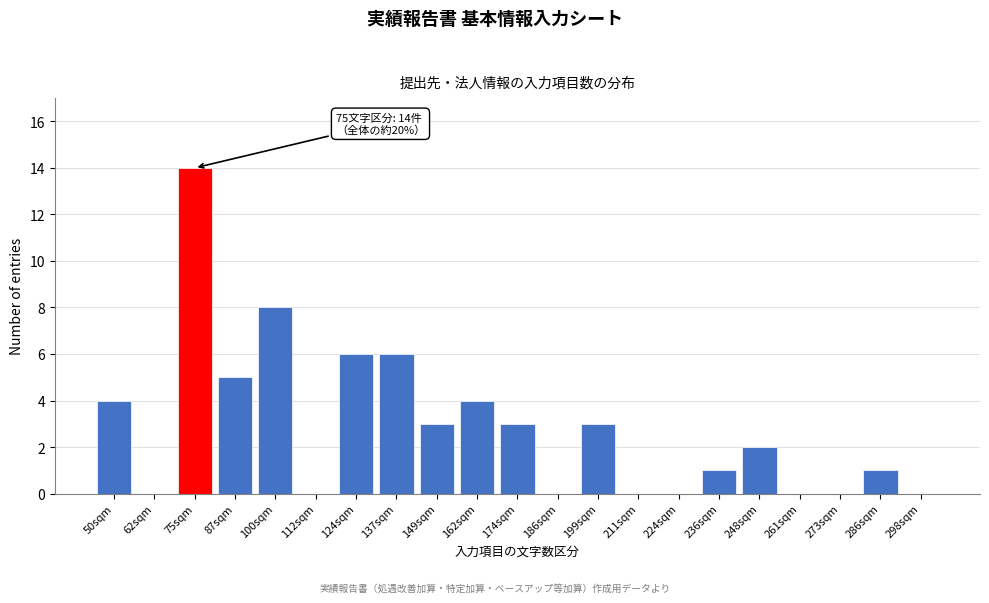

Reading left to right, list all the values displayed in this chart.

50sqm=4	62sqm=0	75sqm=14	87sqm=5	100sqm=8	112sqm=0	124sqm=6	137sqm=6	149sqm=3	162sqm=4	174sqm=3	186sqm=0	199sqm=3	211sqm=0	224sqm=0	236sqm=1	248sqm=2	261sqm=0	273sqm=0	286sqm=1	298sqm=0